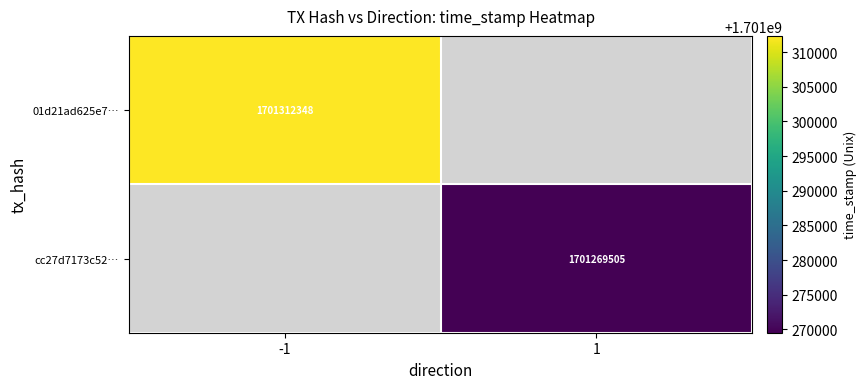

Is it true that cc27d7173c52… equals 1701269505 at 1?

True